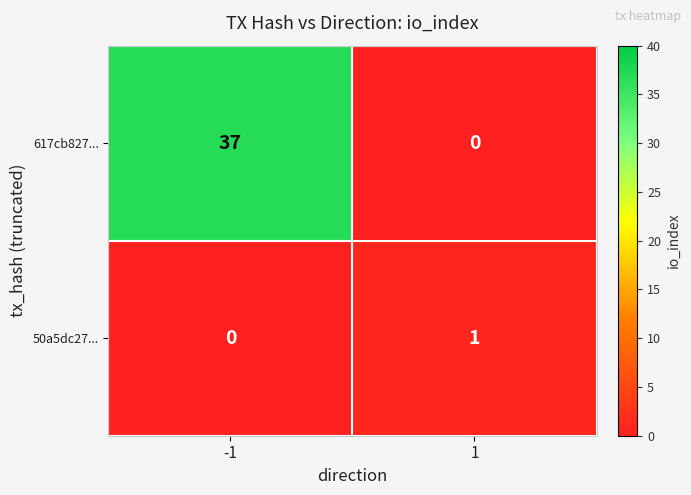

What is the maximum value shown in the chart?

37